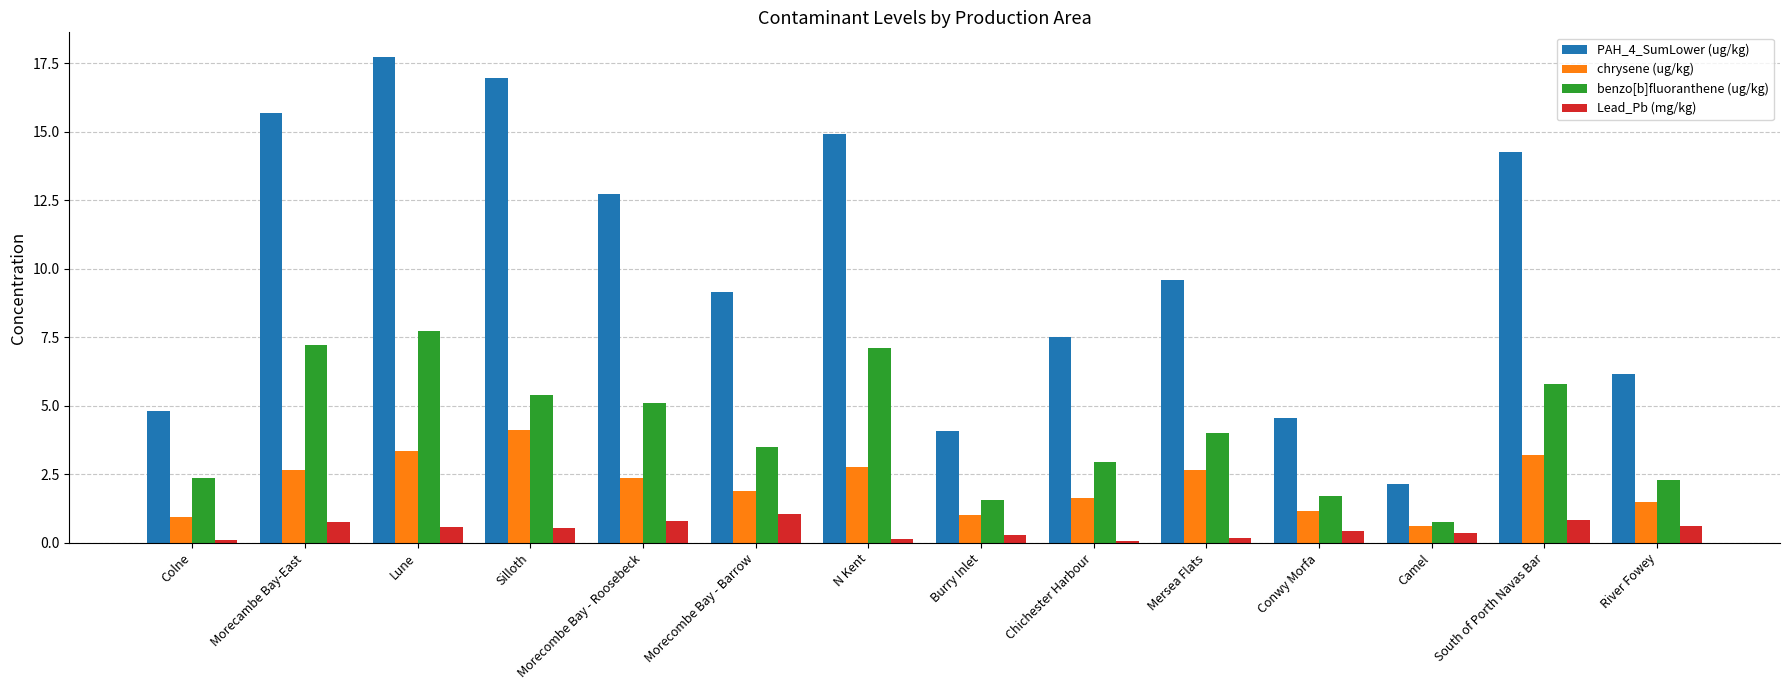

What is the spread (max minus min) of values at Camel?

1.8